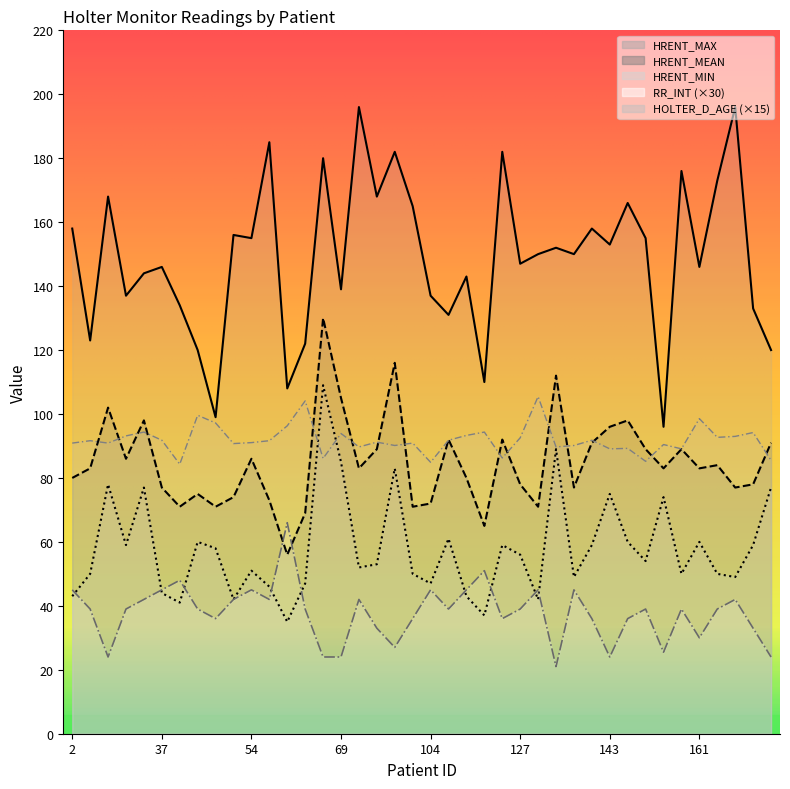

At how many categories does at least one series exceed 50?

40